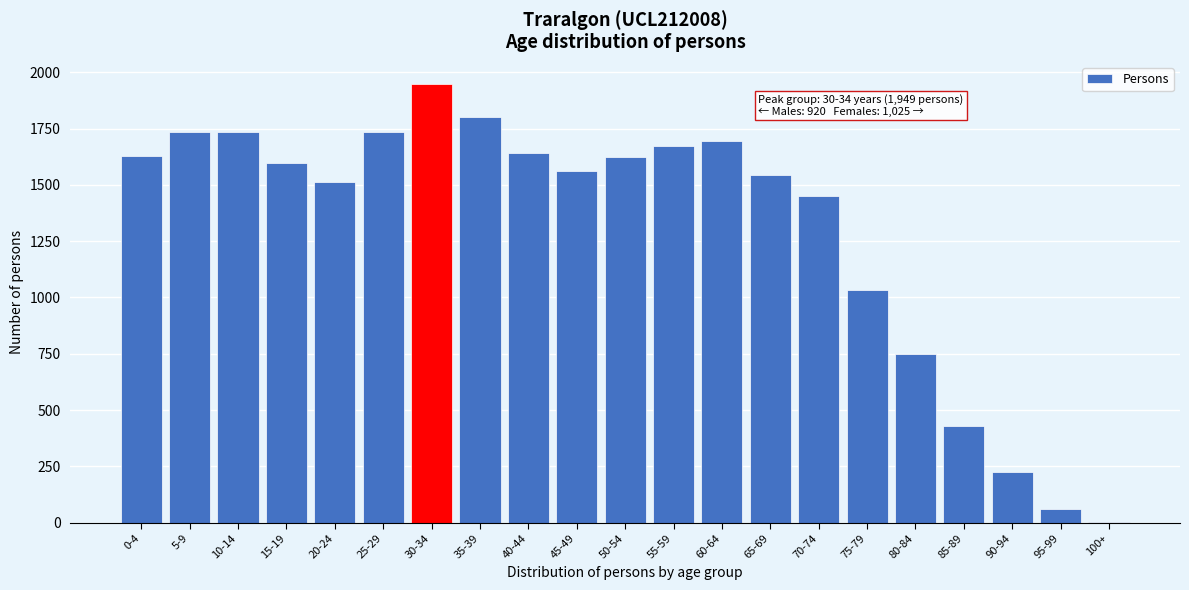

What is the maximum value shown in the chart?

1949